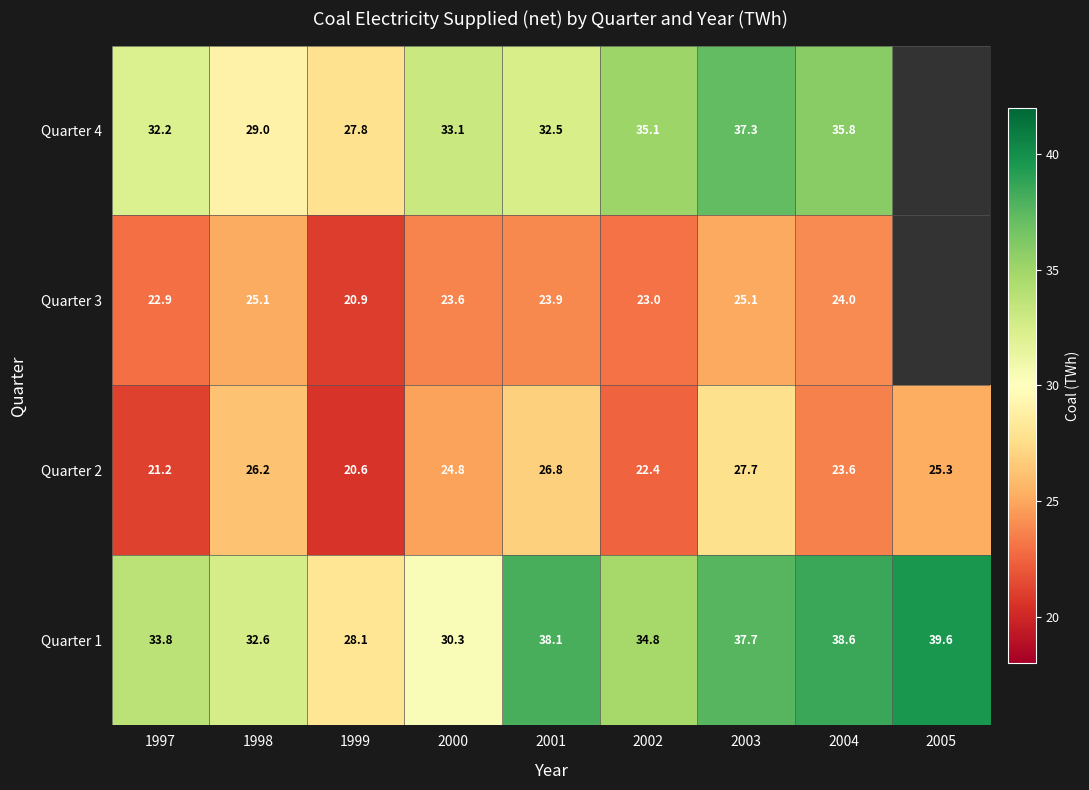

What is the sum of all Quarter 1 values?

313.5